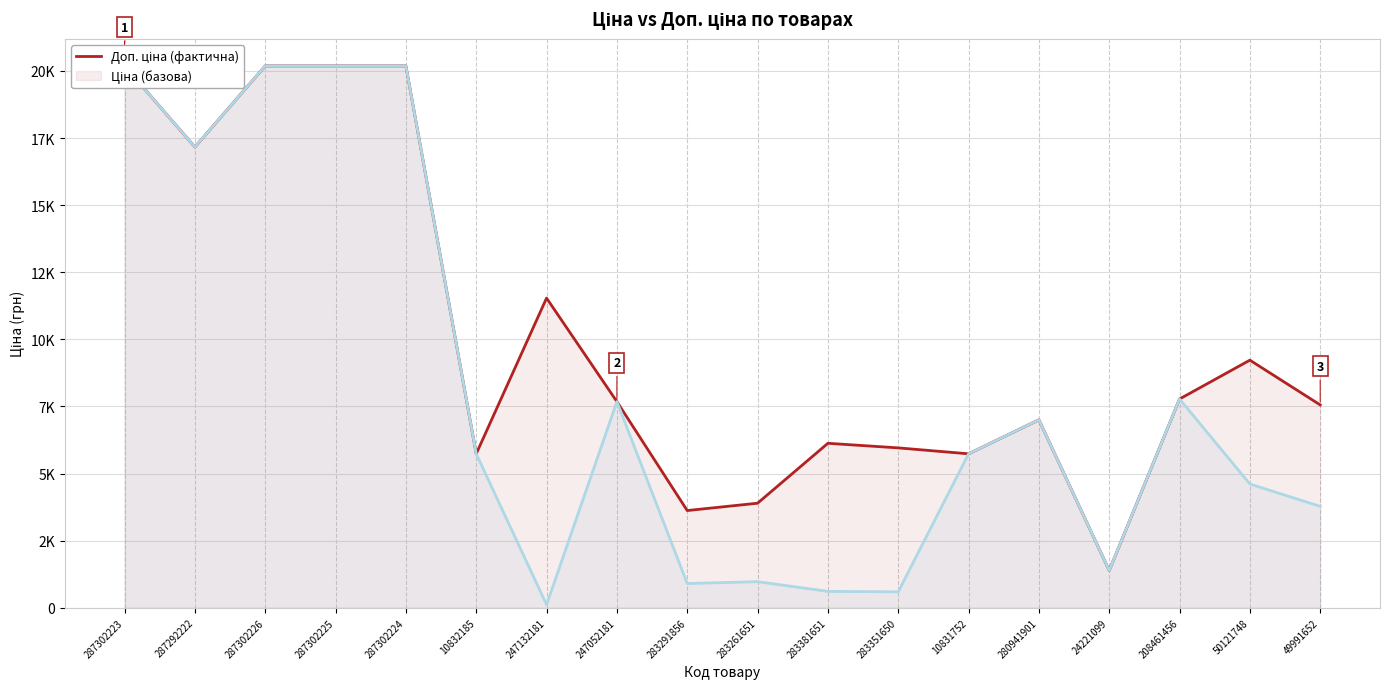

Reading left to right, transcribe all the data shown in this chart.

Ціна: 20186.0	17165.0	20186.0	20186.0	20186.0	5736.9	11537.0	7680.9	3623.4	3896.9	6128.5	5957.6	5736.9	7002.6	1391.0	7778.6	9225.1	7557.6
Доп. ціна: 20186.0	17165.0	20186.0	20186.0	20186.0	5736.9	115.4	7680.9	905.9	974.2	612.9	595.8	5736.9	7002.6	1390.7	7778.6	4612.5	3778.8